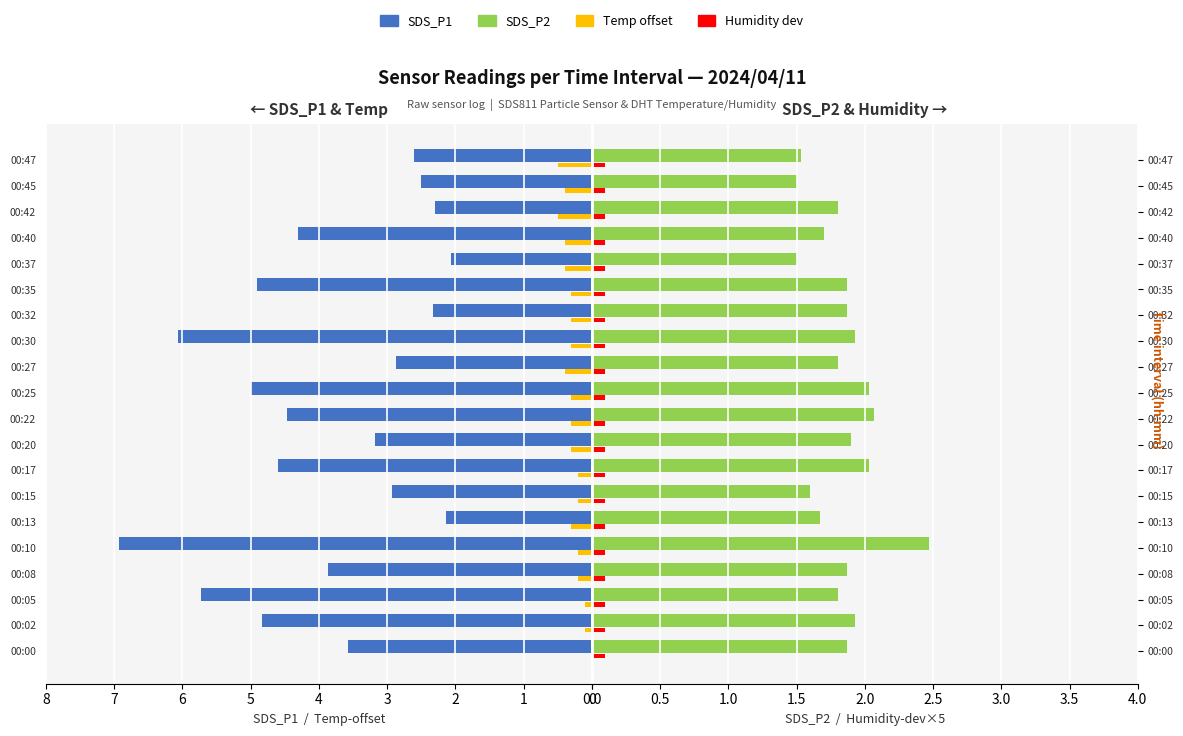

Count the number of data series in this chart.

4